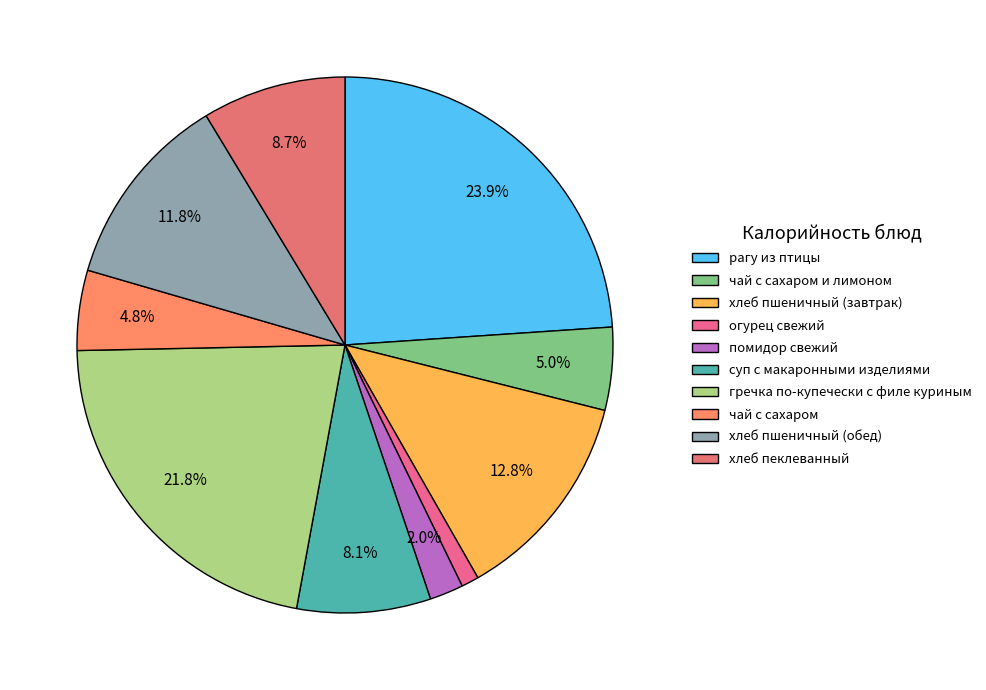

Is чай с сахаром и лимоном the majority of the pie?

No